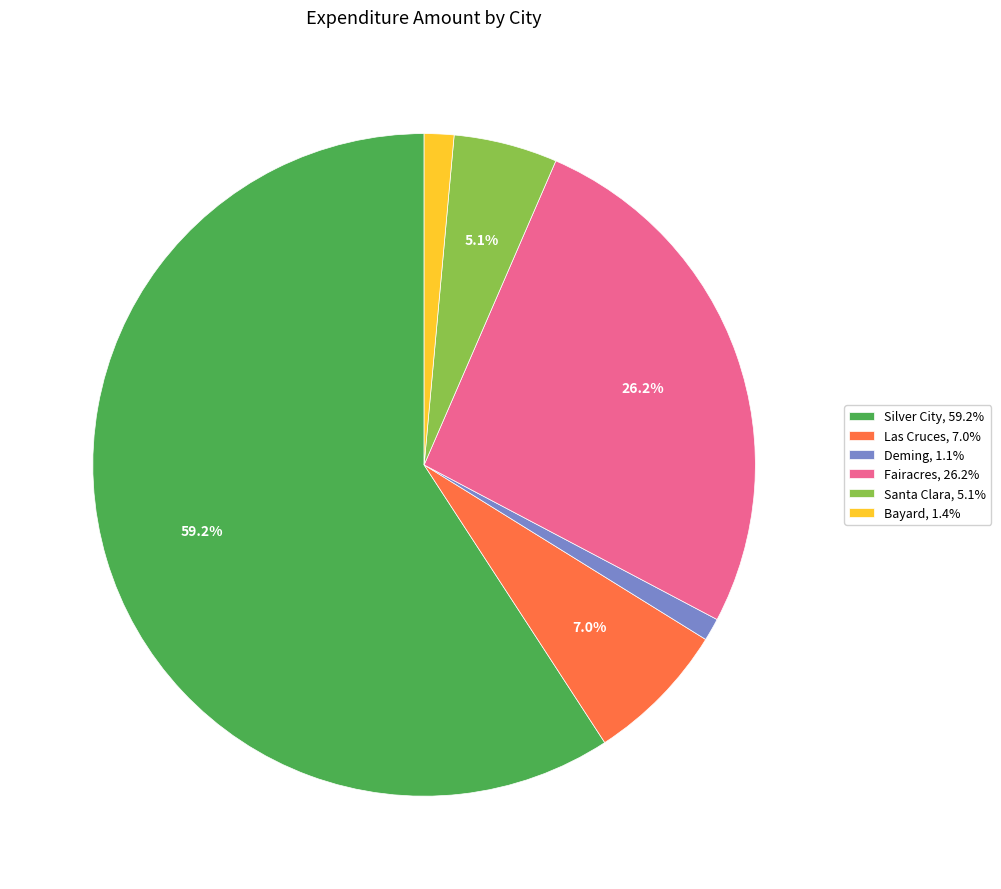

Does Santa Clara, 5.1% account for over 50% of the chart?

No